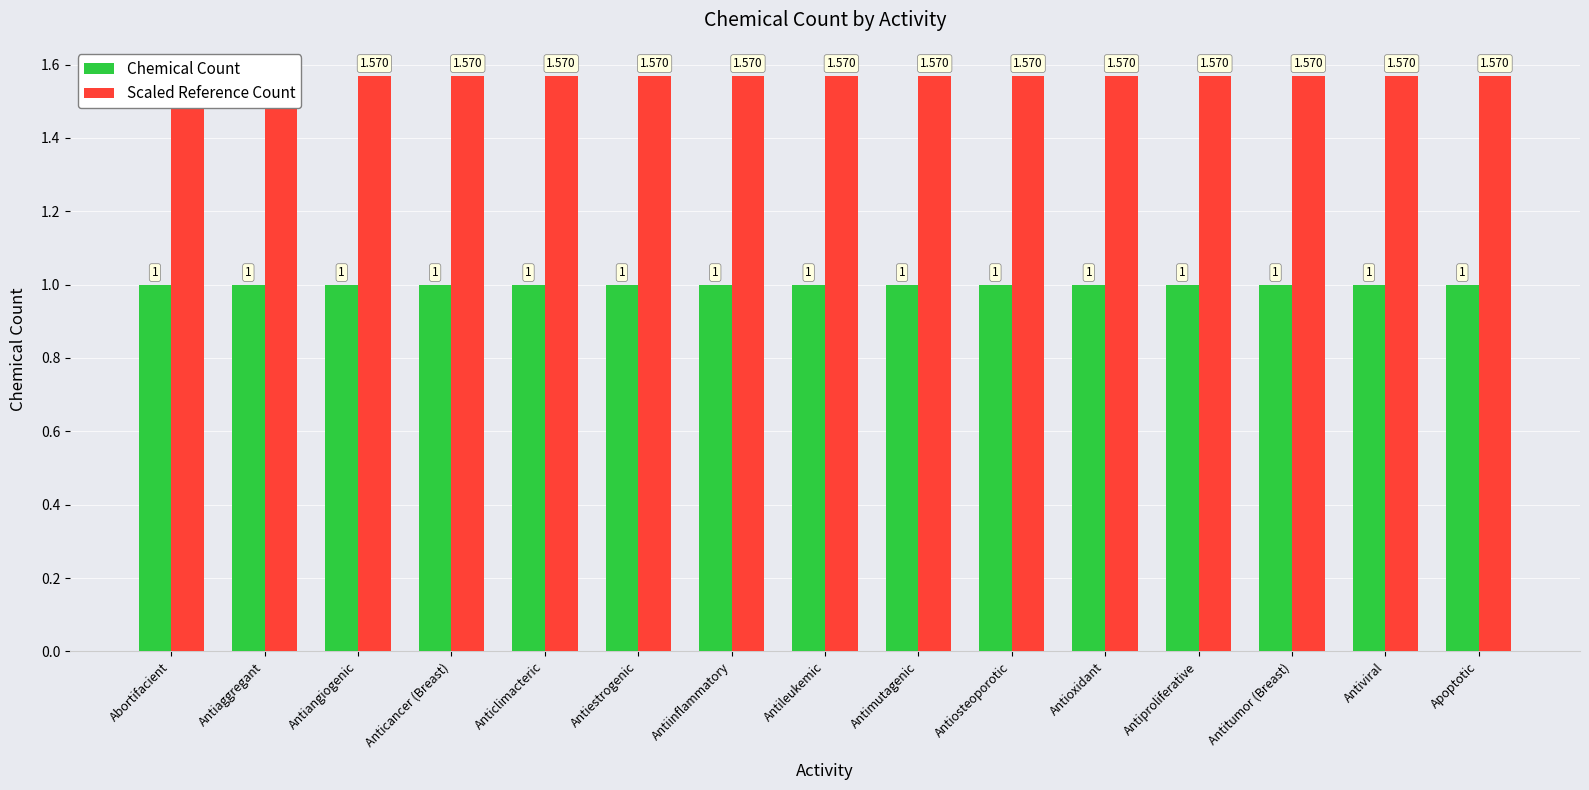

Does the chart contain any negative values?

No